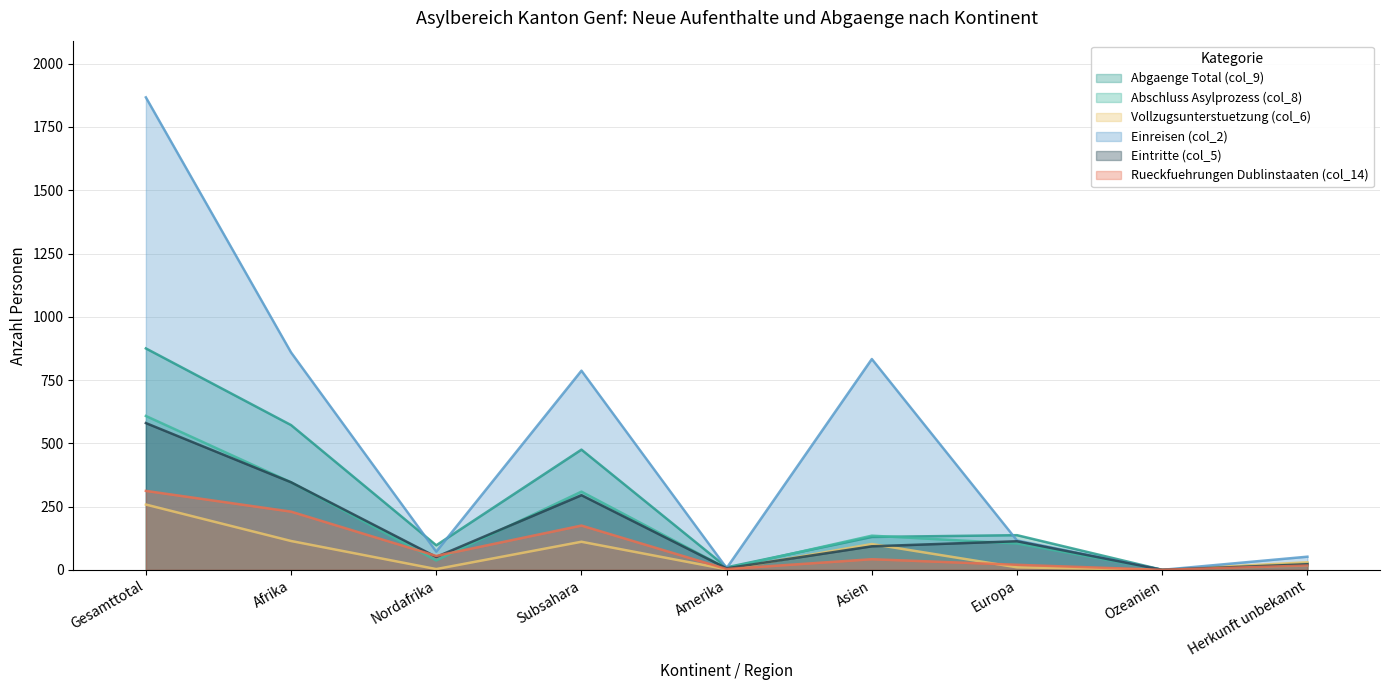

What is the label of the 7th point from the left?

Europa